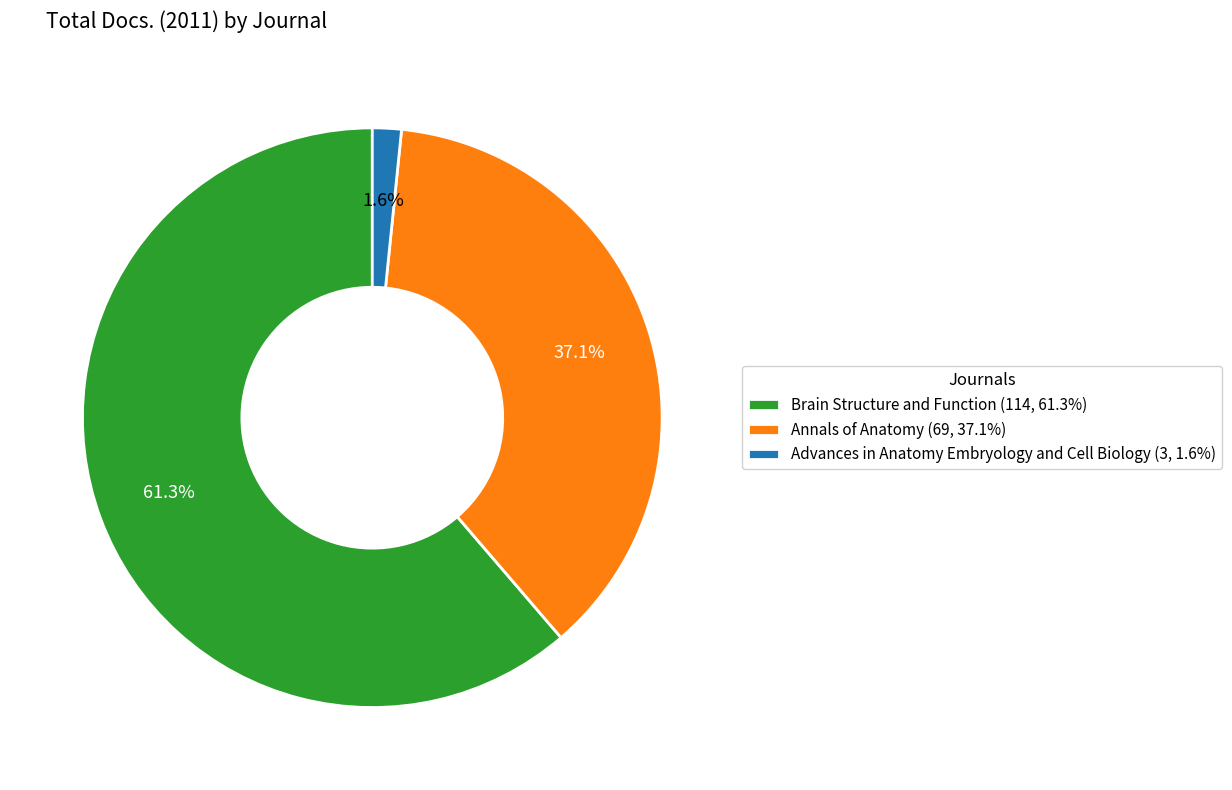

Which slice represents more than half of the pie?

Brain Structure and Function